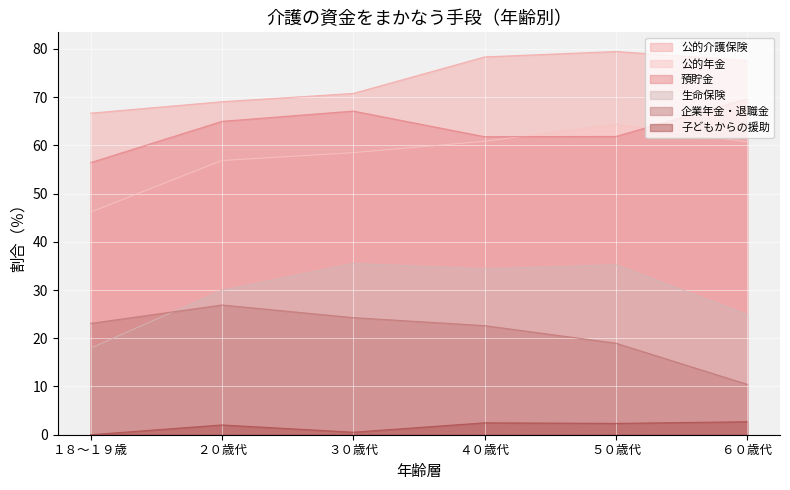

What is the label of the 4th point from the right?

３０歳代